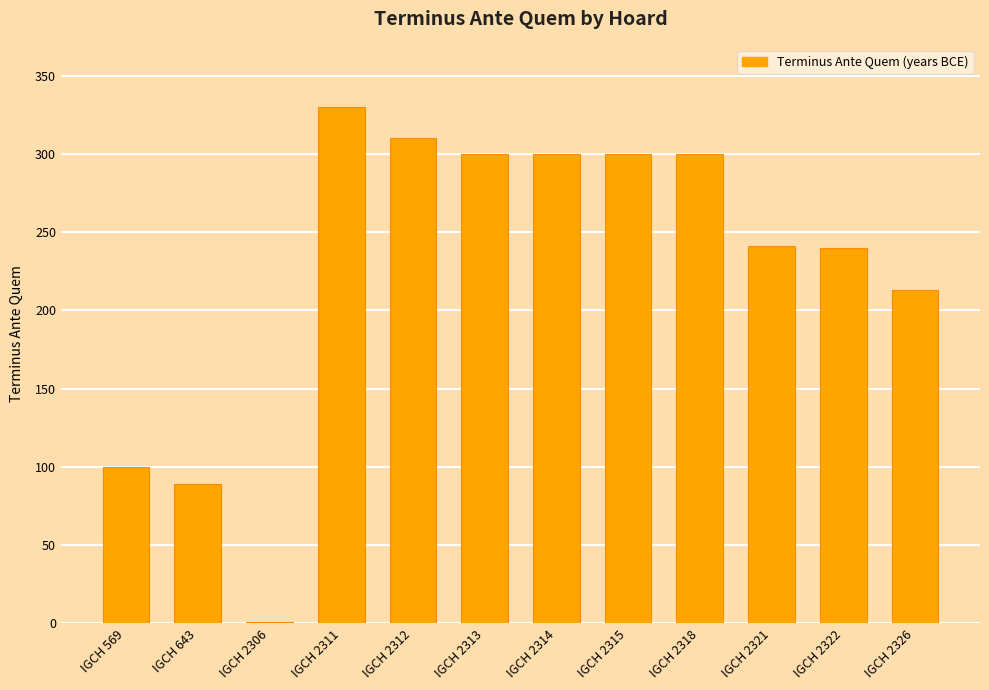

What is the sum of all values?

2724